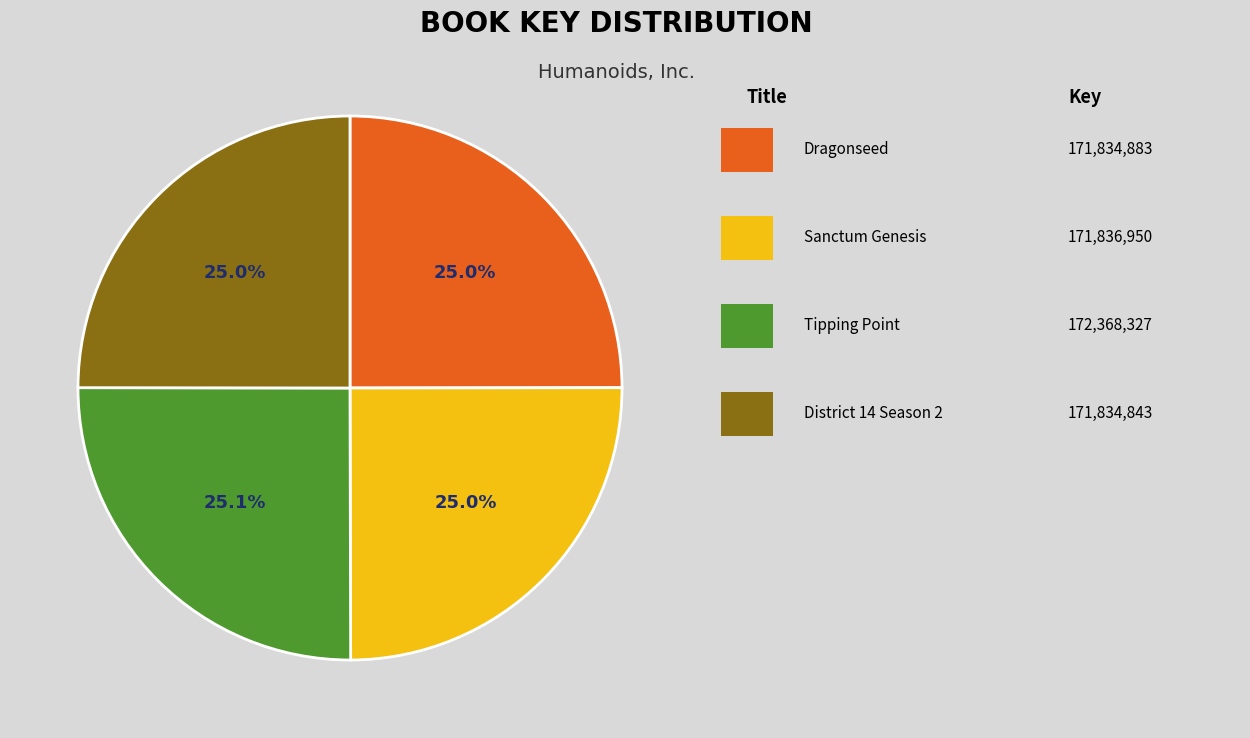

Does any single category account for the majority?

No